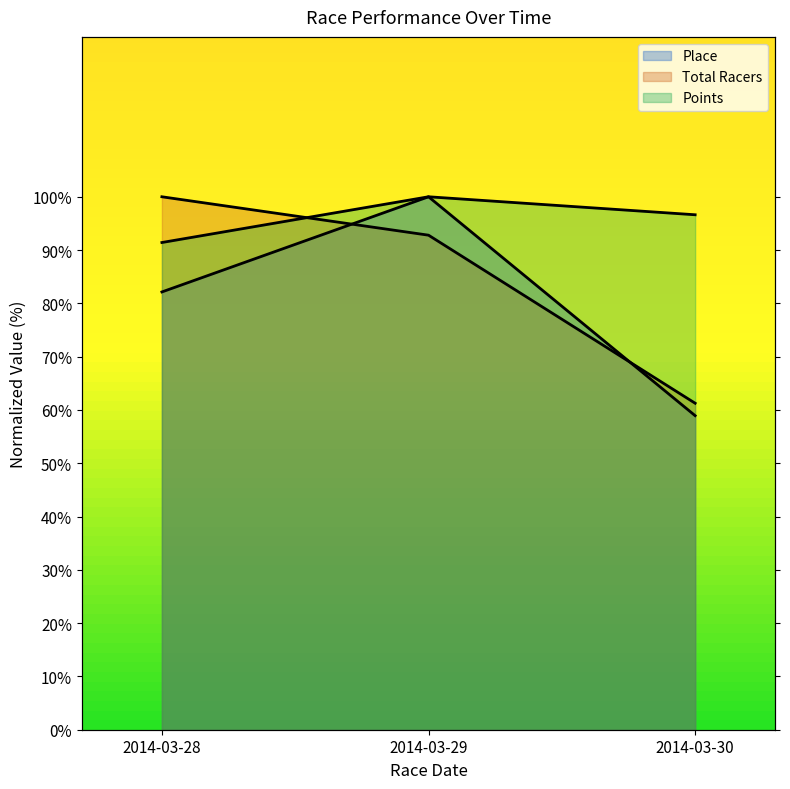

True or false: Place has a value of 17.4 at 2014-03-30.

False